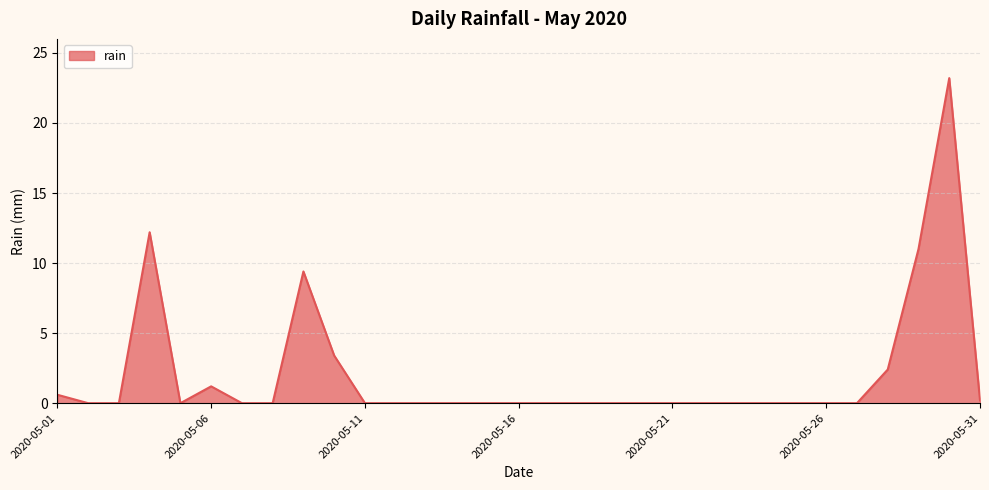

What is the maximum value shown in the chart?

23.2